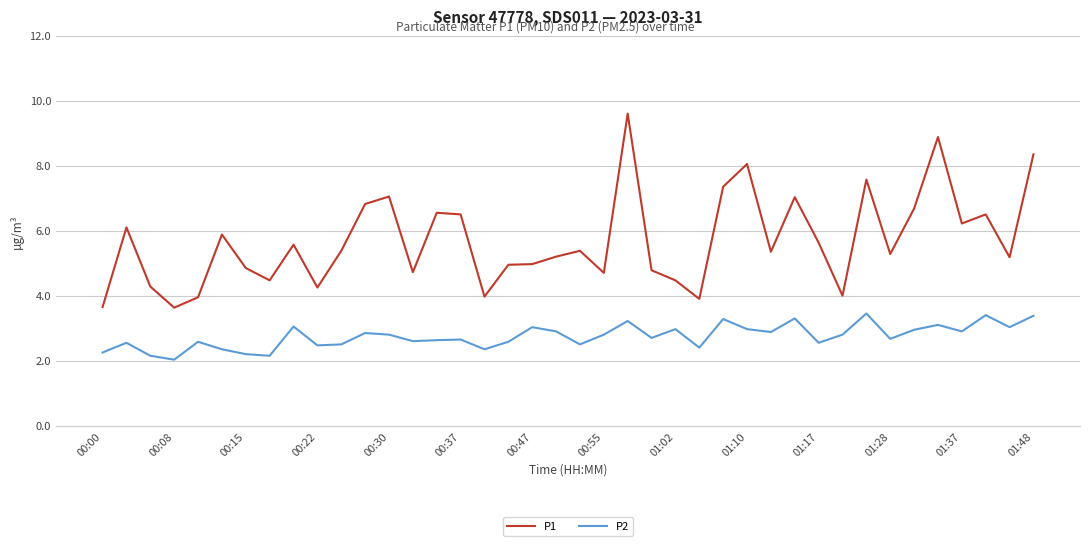

What is the difference between the maximum and minimum values in the P2 series?

1.4